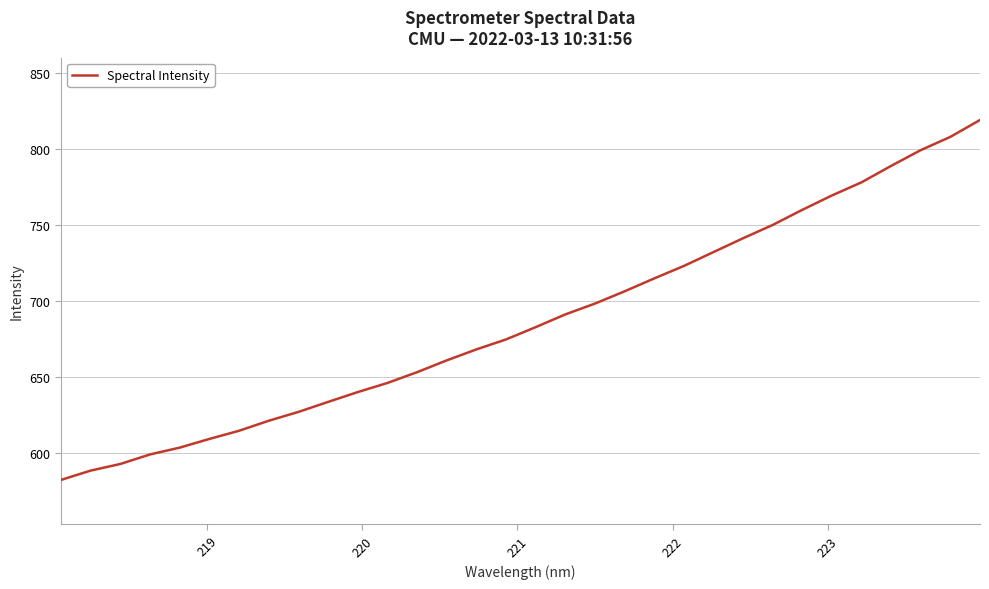

What is the greatest value displayed?

819.1